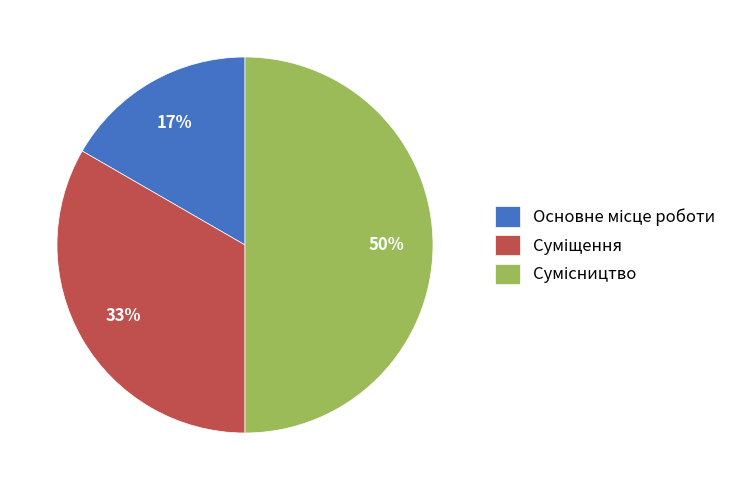

To the nearest percent, what is the average slice percentage?

33%